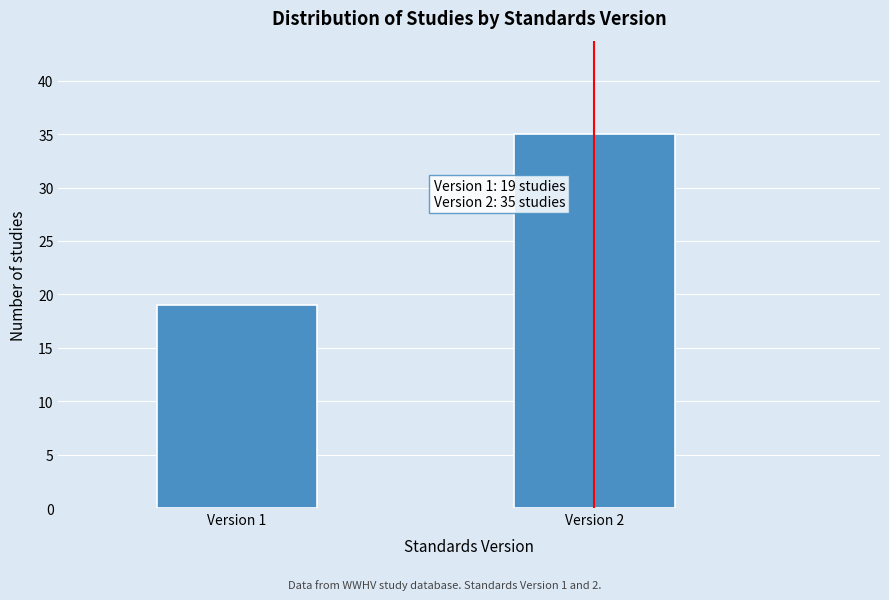

Reading left to right, list all the values displayed in this chart.

Version 1=19	Version 2=35